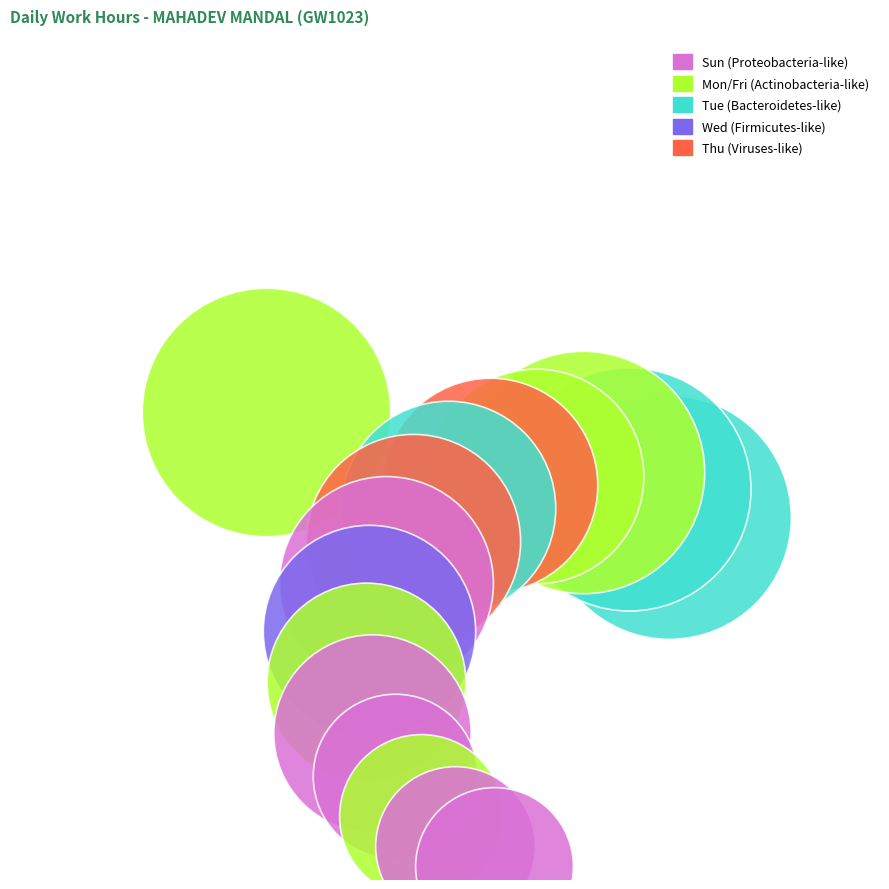

What is the change in value from Wed 8 to Sat 11?

+0.2